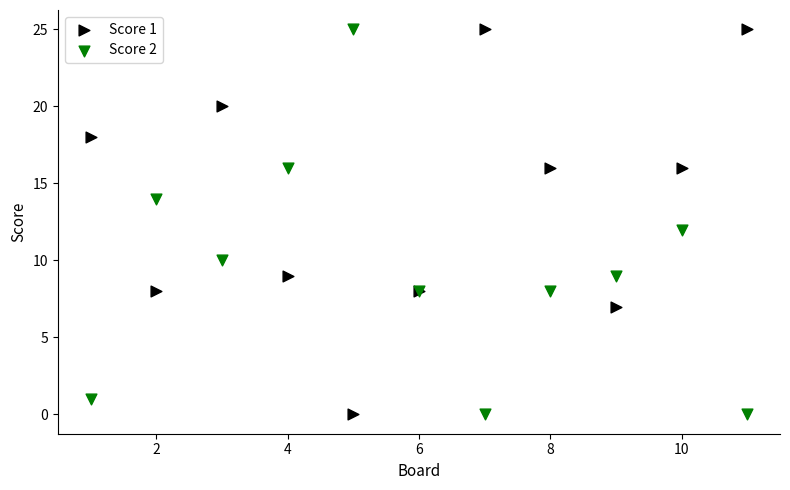

What is the X range (max minus min) for the scatter plot?

10